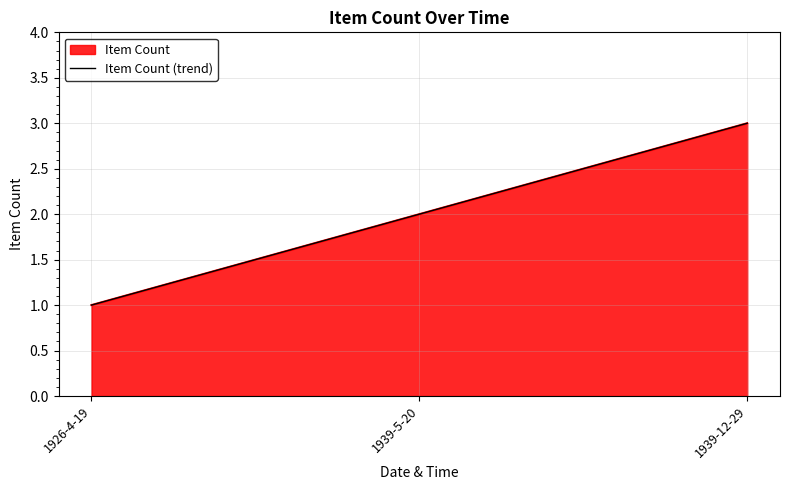

Reading left to right, extract all data points from this chart.

1	2	3